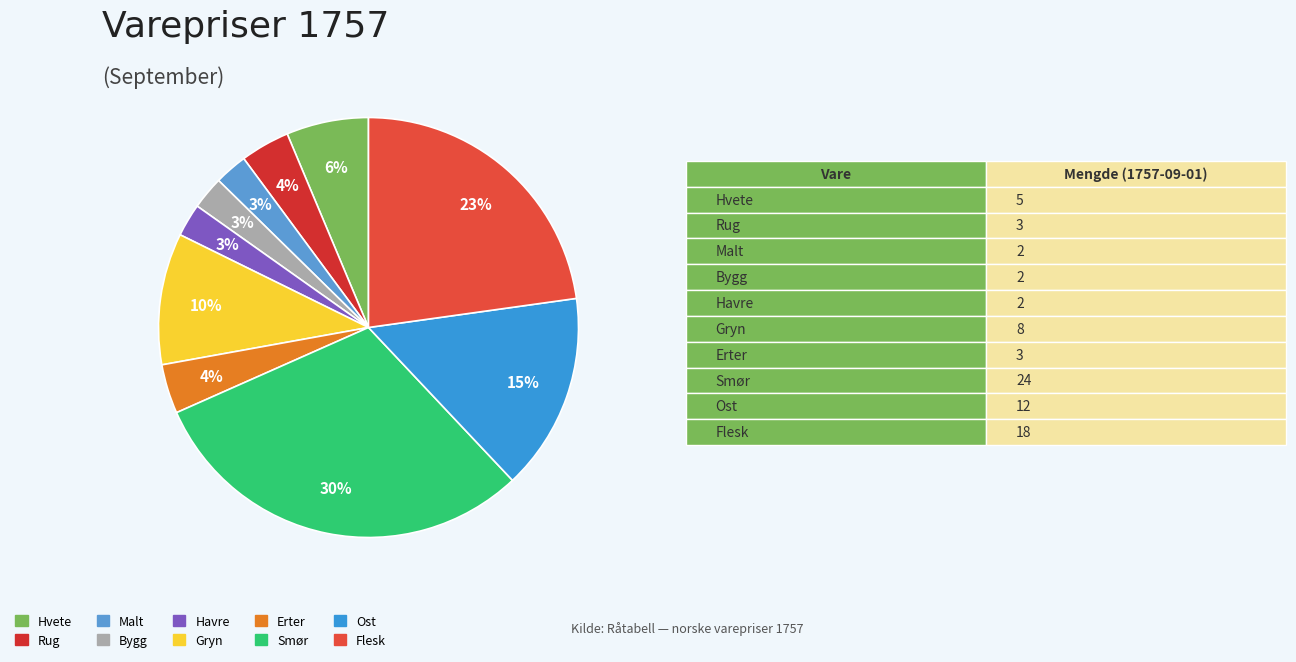

Rank the categories by value from highest to lowest.

Smør, Flesk, Ost, Gryn, Hvete, Rug, Erter, Malt, Bygg, Havre